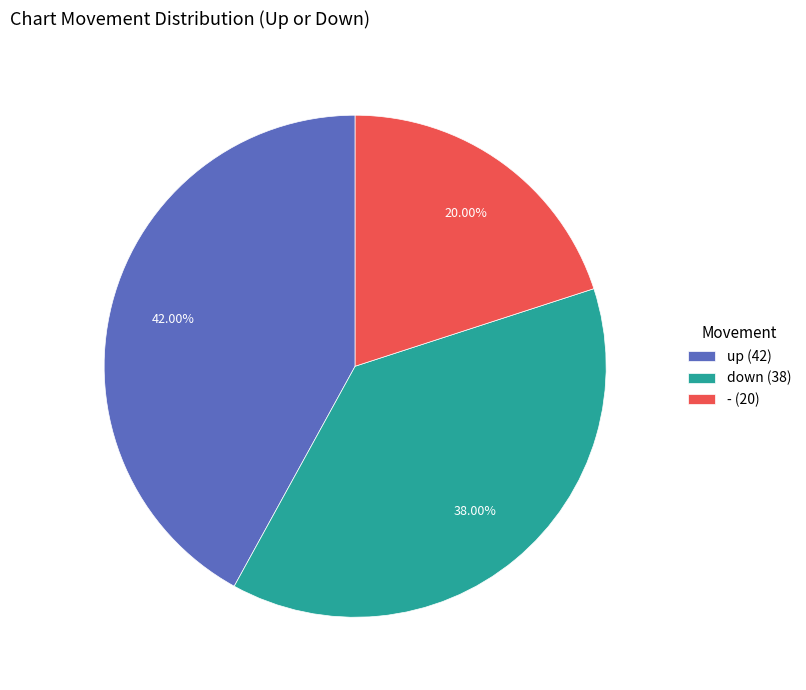

Does - represent more than half of the total?

No